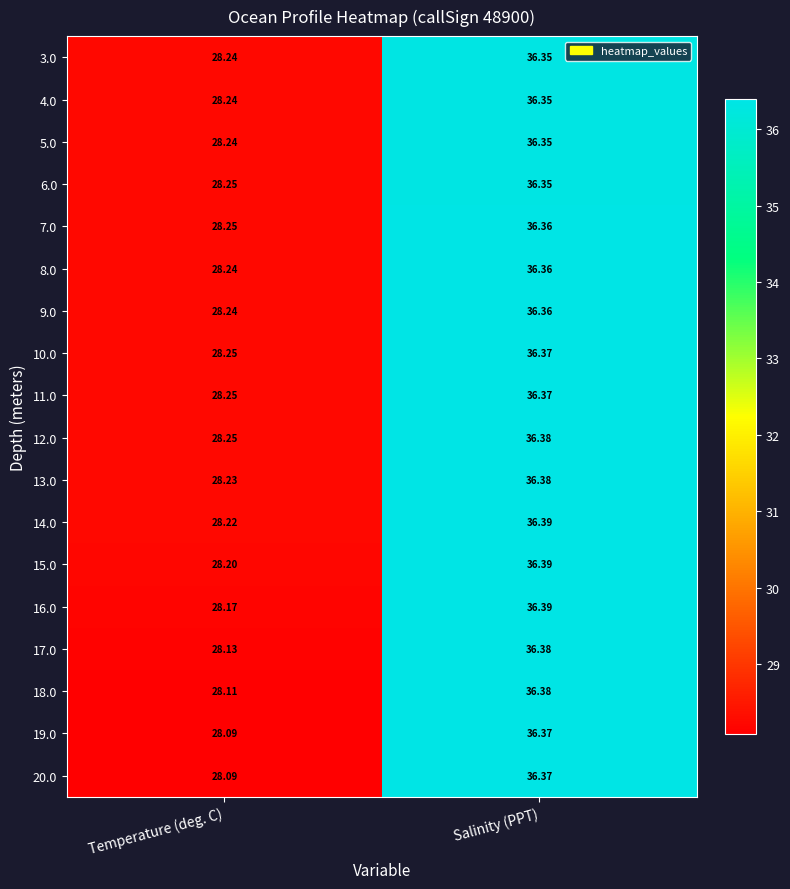

Which series has the largest total across all categories?

12.0